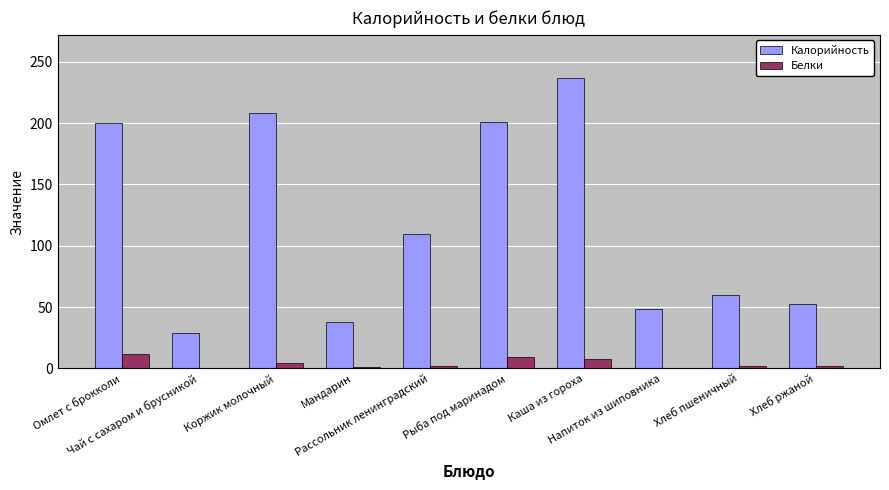

Where is Калорийность nearest to the value 132?

Рассольник ленинградский